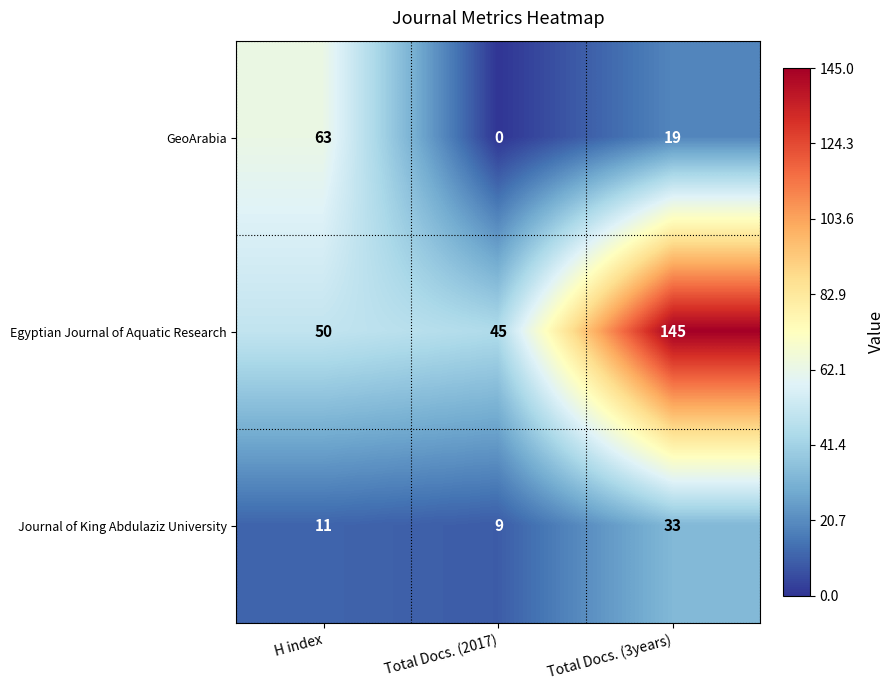

Which series changed the most between H index and Total Docs. (3years)?

Egyptian Journal of Aquatic Research